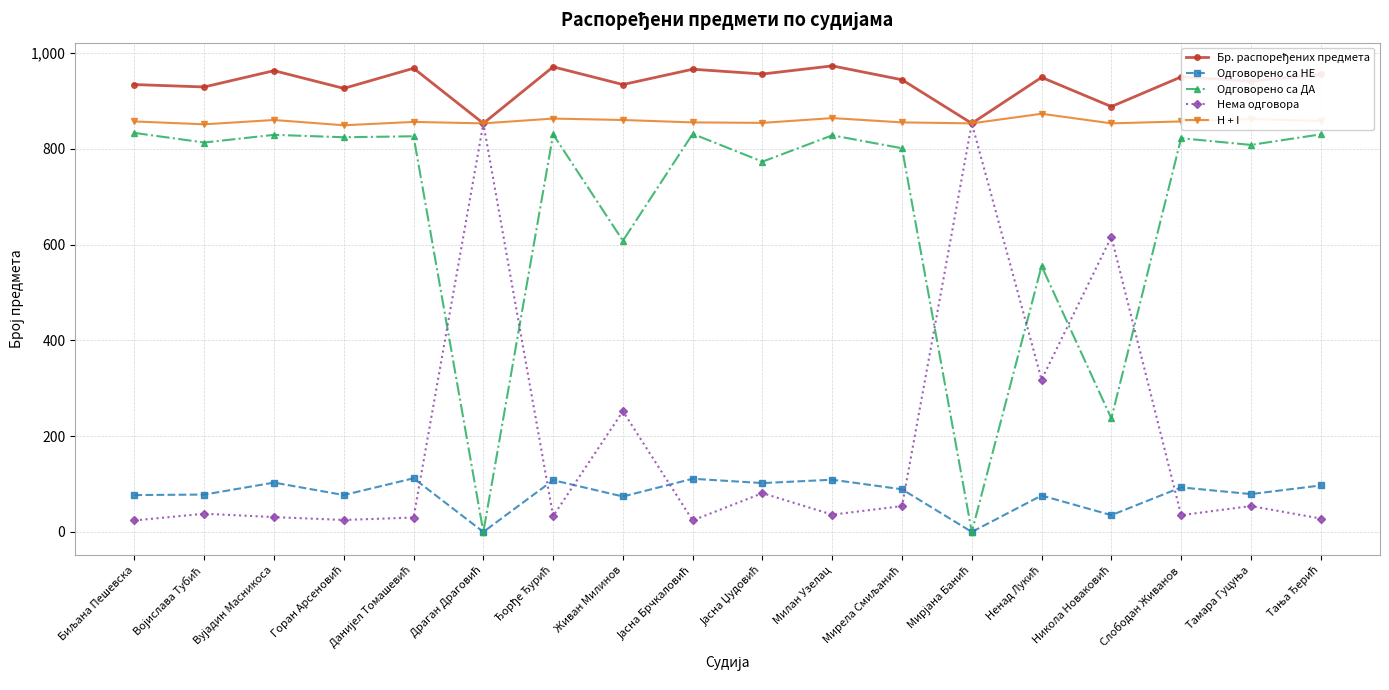

What is the value of the Одговорено са НЕ point at the 8th from the left?

74